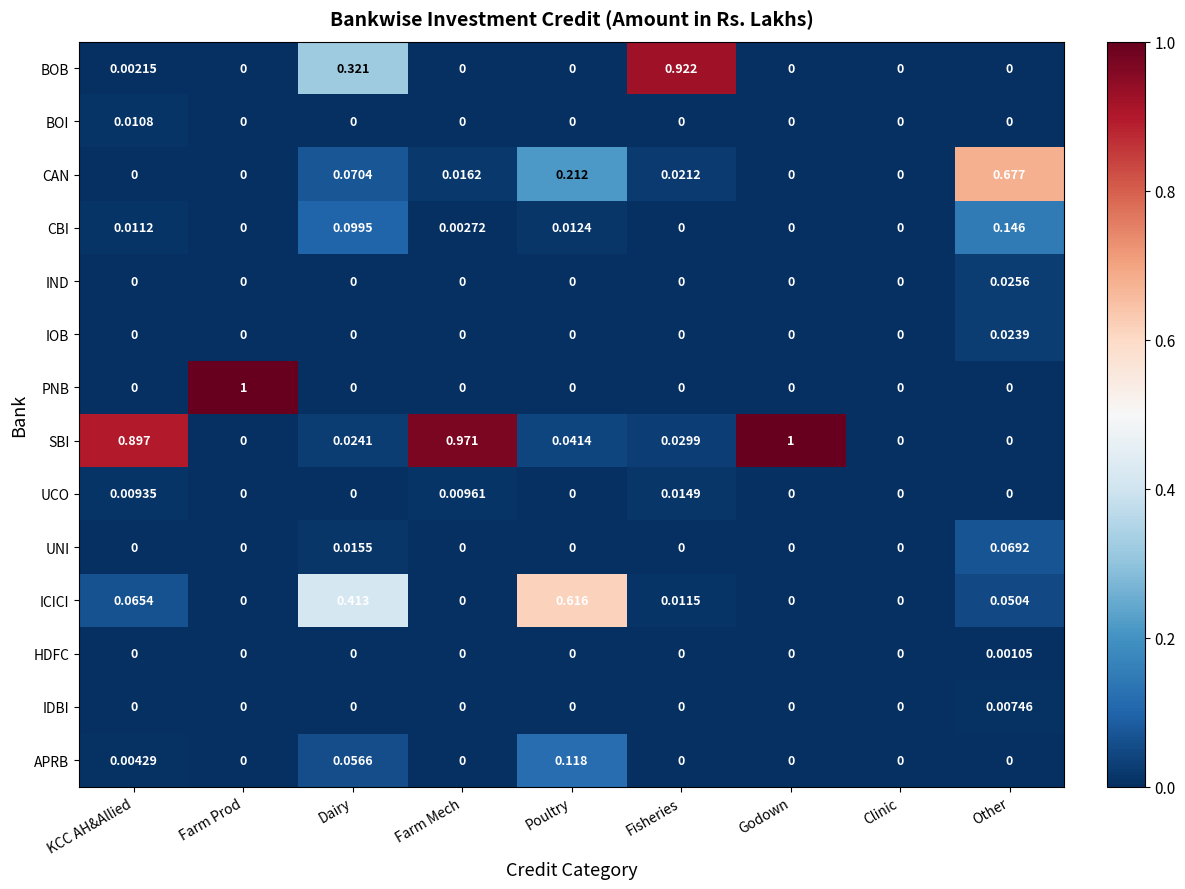

Which series changed the most between Farm Mech and Other?

SBI